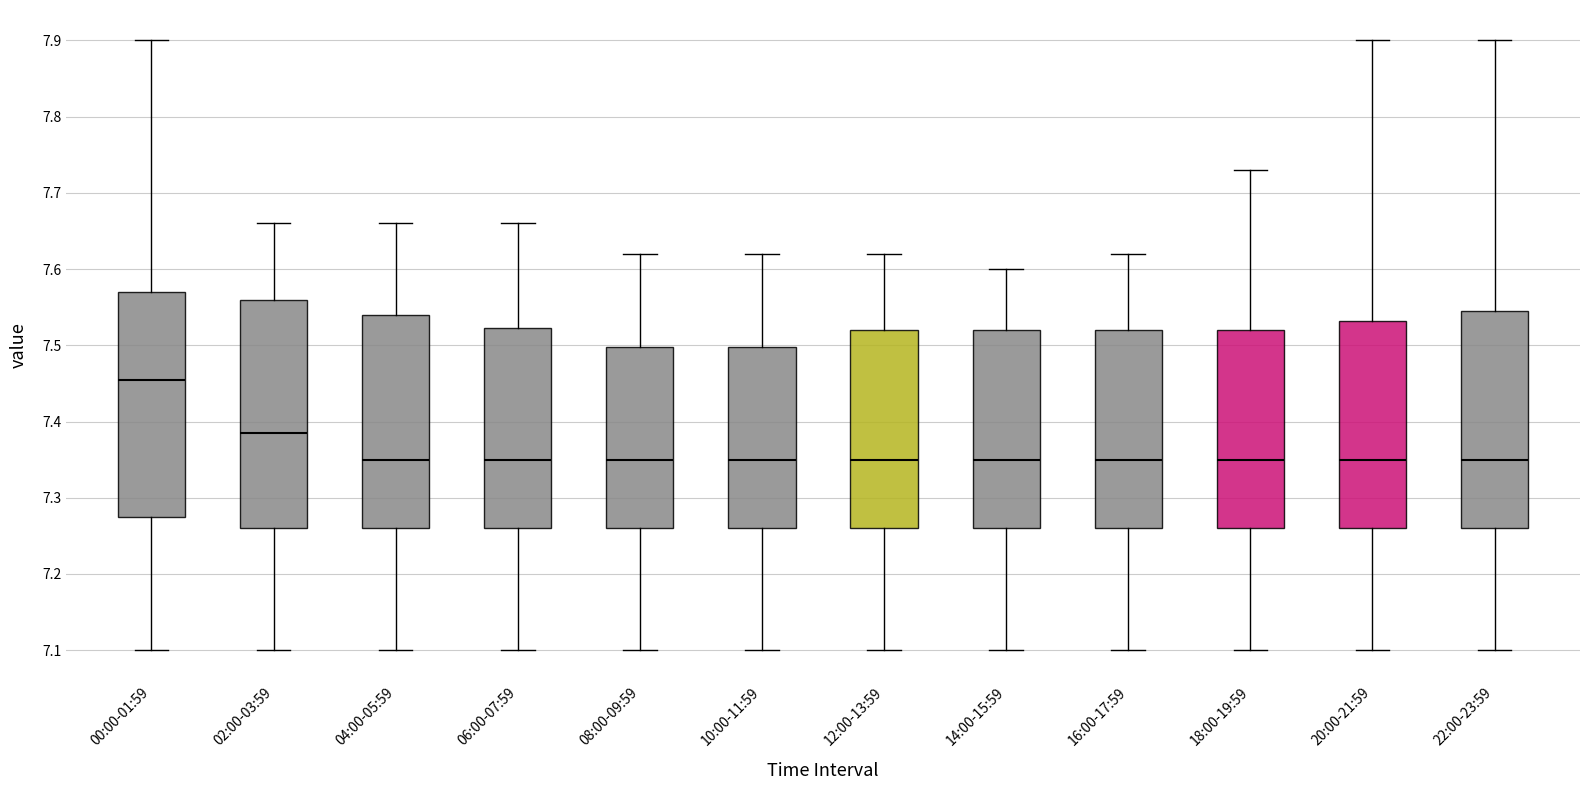

Reading left to right, read every box against the y-axis: the position of its median line, the range the box covers, and the ends of its whiskers. The values are not printed on the chart, so give them approximately, as read against the axis.

00:00-01:59: median 7.46, box 7.28 to 7.57, whiskers 7.10 to 7.90
02:00-03:59: median 7.39, box 7.26 to 7.56, whiskers 7.10 to 7.66
04:00-05:59: median 7.35, box 7.26 to 7.54, whiskers 7.10 to 7.66
06:00-07:59: median 7.35, box 7.26 to 7.52, whiskers 7.10 to 7.66
08:00-09:59: median 7.35, box 7.26 to 7.50, whiskers 7.10 to 7.62
10:00-11:59: median 7.35, box 7.26 to 7.50, whiskers 7.10 to 7.62
12:00-13:59: median 7.35, box 7.26 to 7.52, whiskers 7.10 to 7.62
14:00-15:59: median 7.35, box 7.26 to 7.52, whiskers 7.10 to 7.60
16:00-17:59: median 7.35, box 7.26 to 7.52, whiskers 7.10 to 7.62
18:00-19:59: median 7.35, box 7.26 to 7.52, whiskers 7.10 to 7.73
20:00-21:59: median 7.35, box 7.26 to 7.53, whiskers 7.10 to 7.90
22:00-23:59: median 7.35, box 7.26 to 7.55, whiskers 7.10 to 7.90